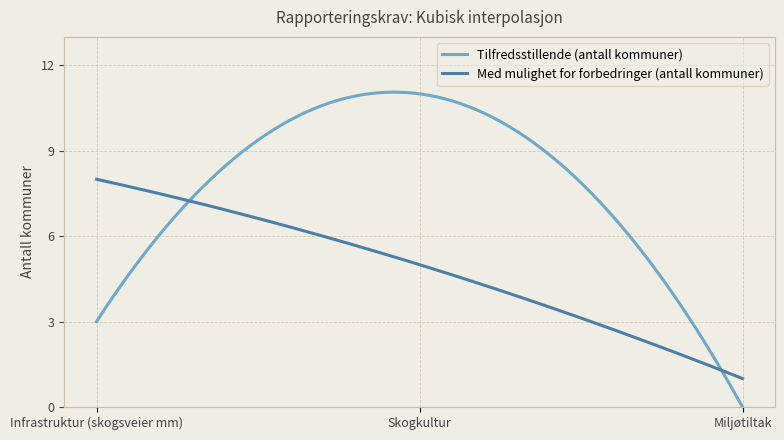

Which series has the largest total across all categories?

Tilfredsstillende (antall kommuner)